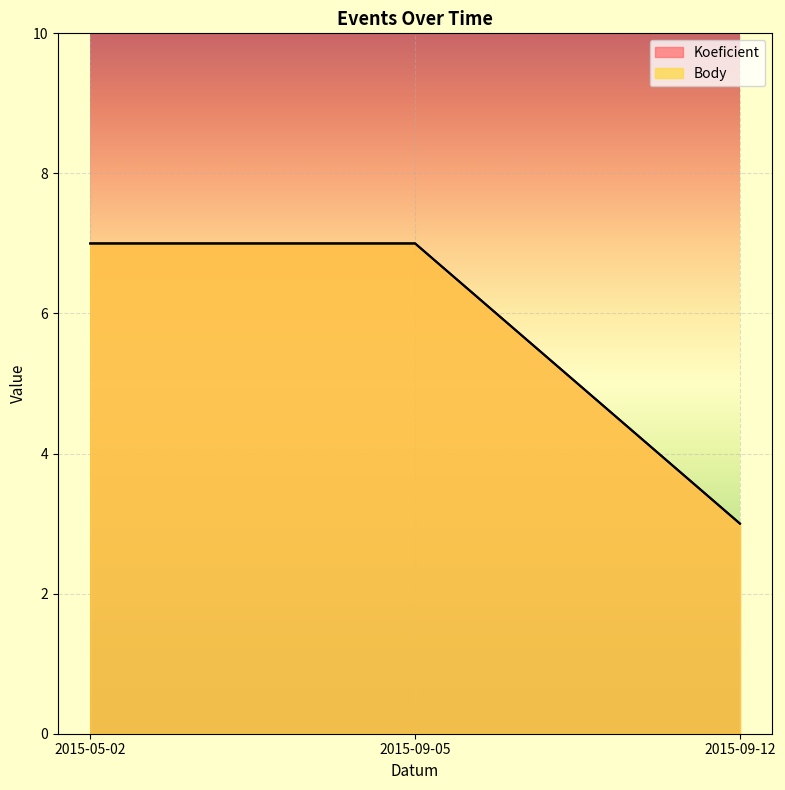

Reading right to left, what are all the values shown in this chart?

Koeficient: 2015-09-12=3	2015-09-05=7	2015-05-02=7
Body: 2015-09-12=3	2015-09-05=7	2015-05-02=7